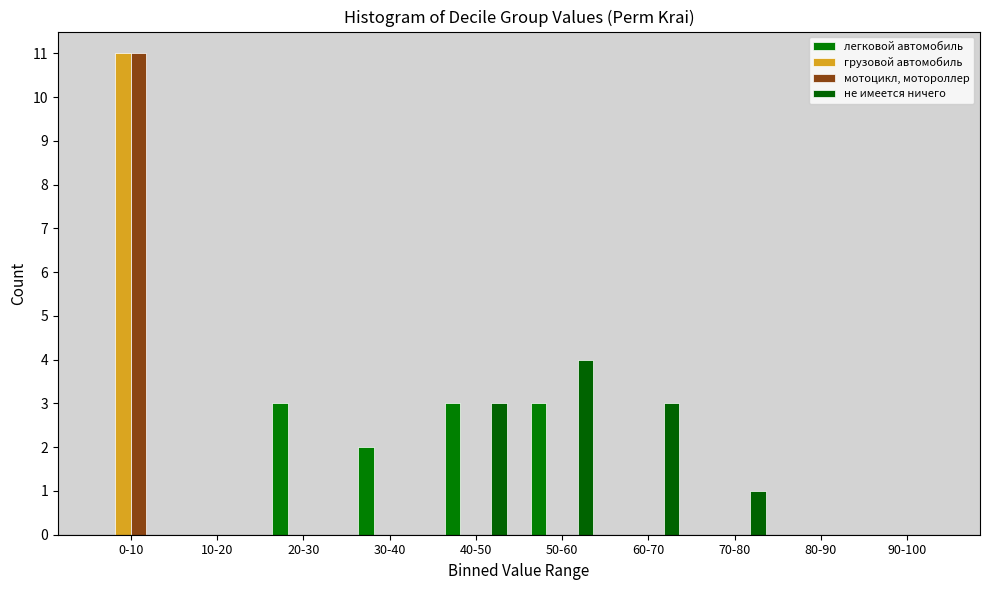

How many groups of bars are there?

10